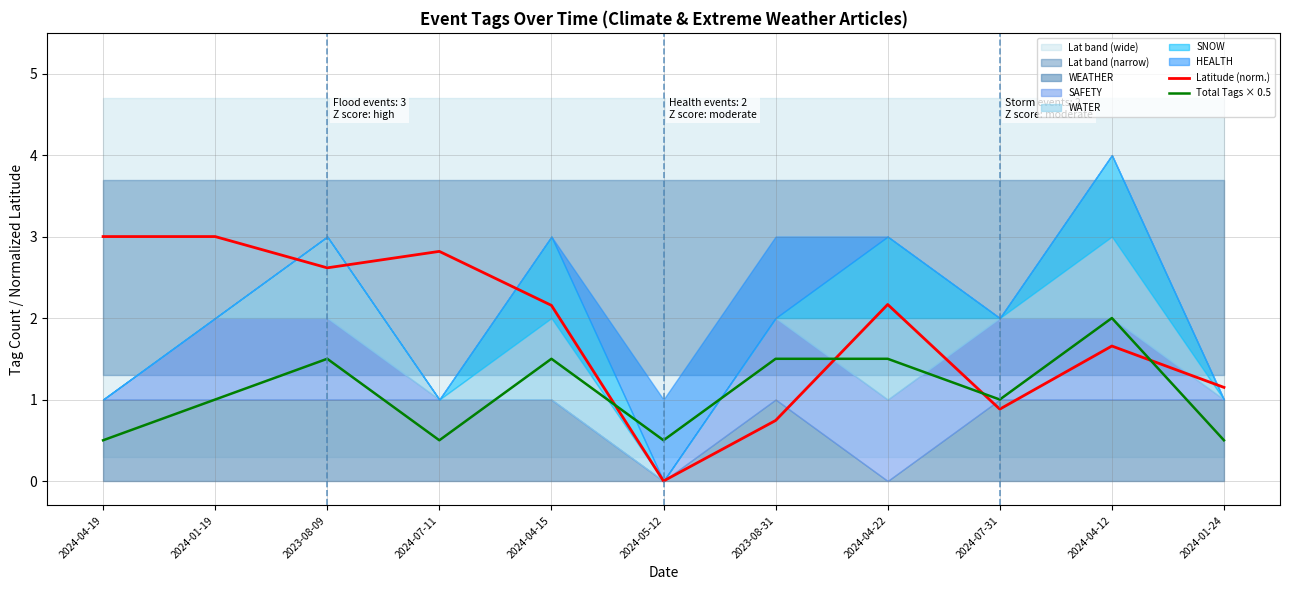

What is the label of the 1st point from the left?

2024-04-19